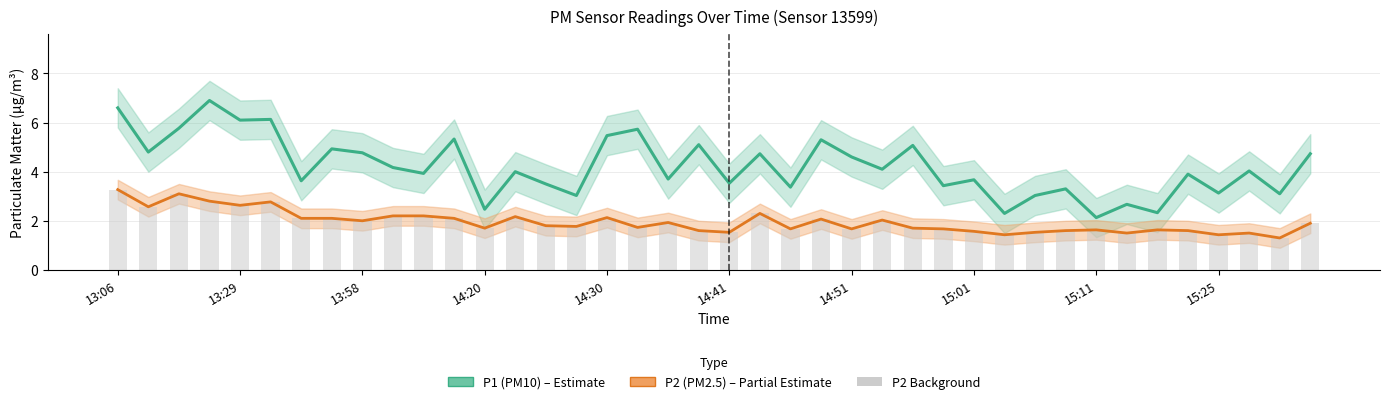

Which series has the largest total across all categories?

P1 (PM10)